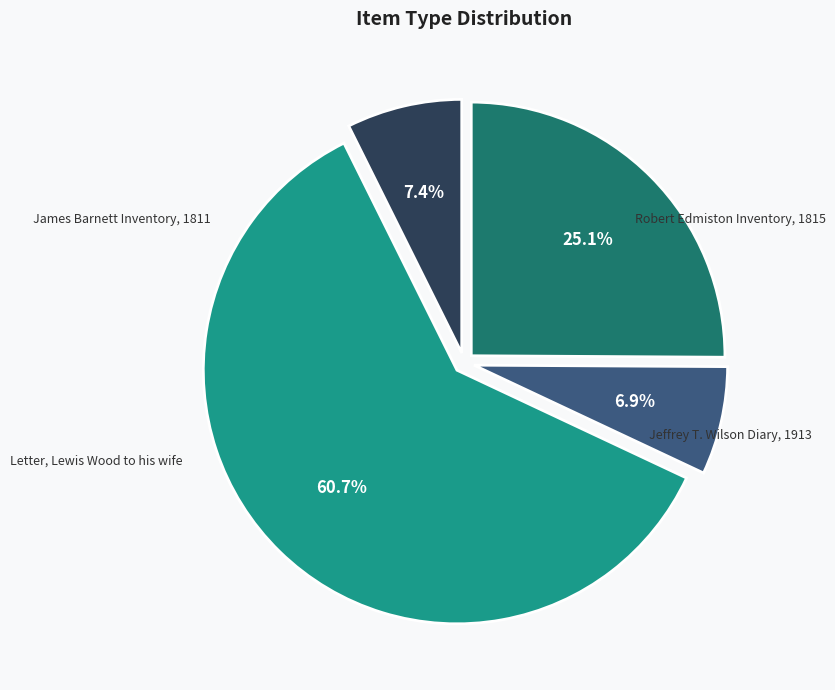

Is there any slice that represents more than half of the pie?

Yes